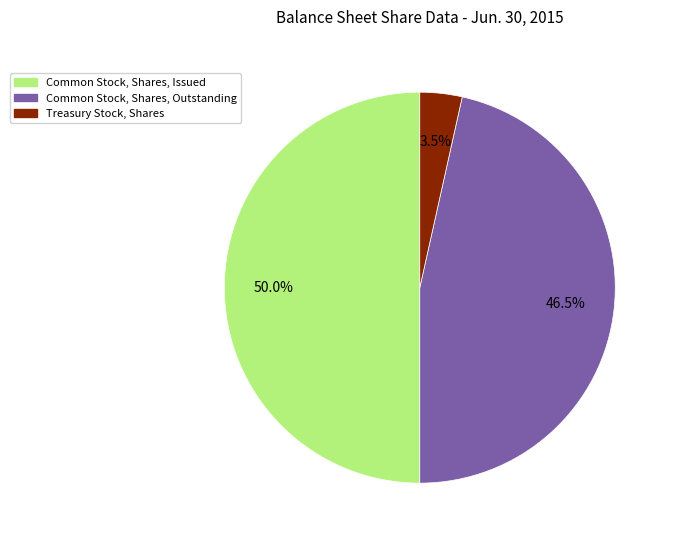

To the nearest percent, what is the combined percentage of Common Stock, Shares, Outstanding and Treasury Stock, Shares?

50%